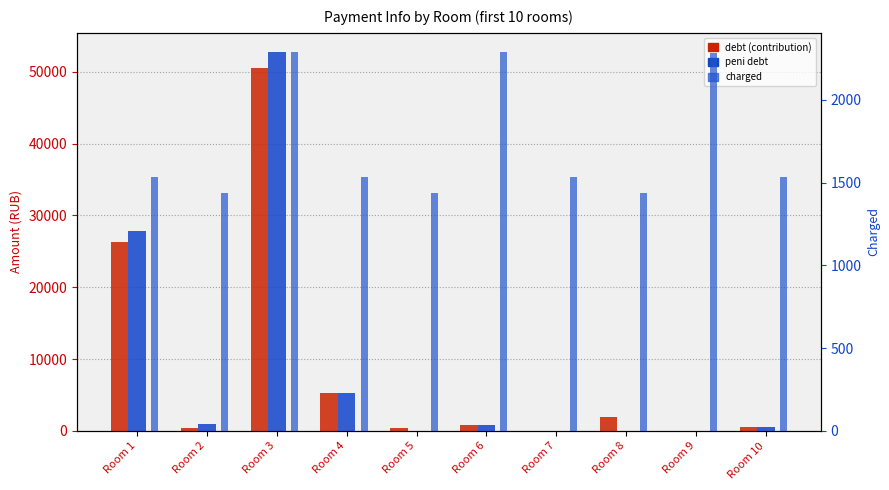

List the labels in order of peni debt (col_6) value, largest first.

Room 3, Room 1, Room 4, Room 2, Room 6, Room 10, Room 5, Room 7, Room 8, Room 9